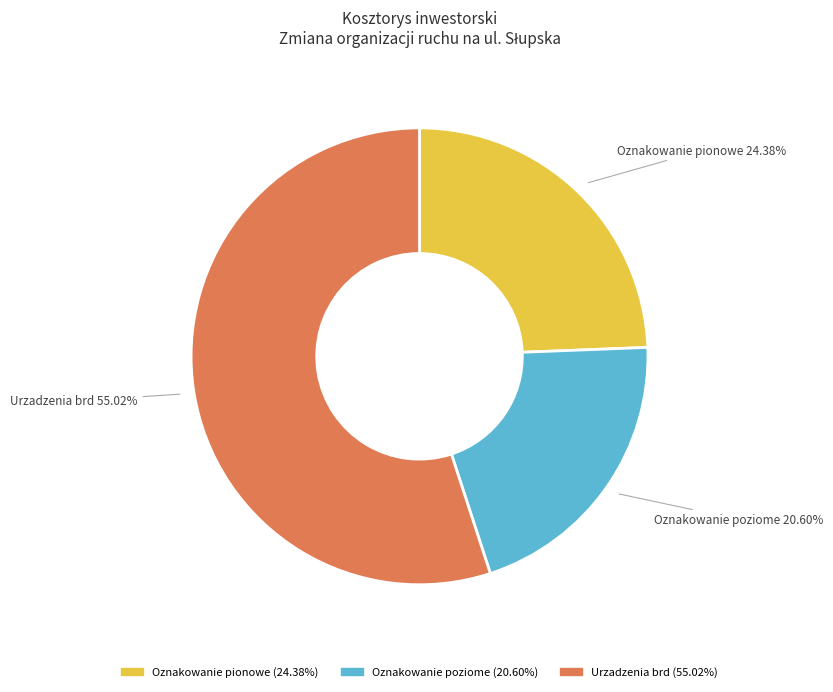

Which category has the biggest portion of the pie?

Urzadzenia brd